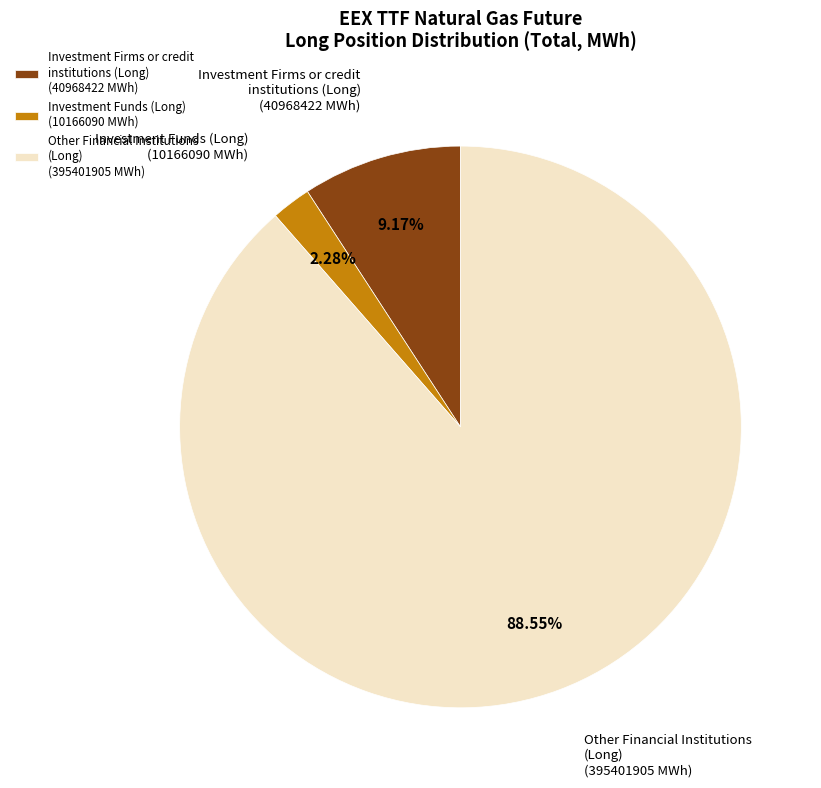

What is the ratio of the value at Investment Firms or credit institutions (Long) (40968422 MWh) to the value at Investment Funds (Long) (10166090 MWh)?

4.0